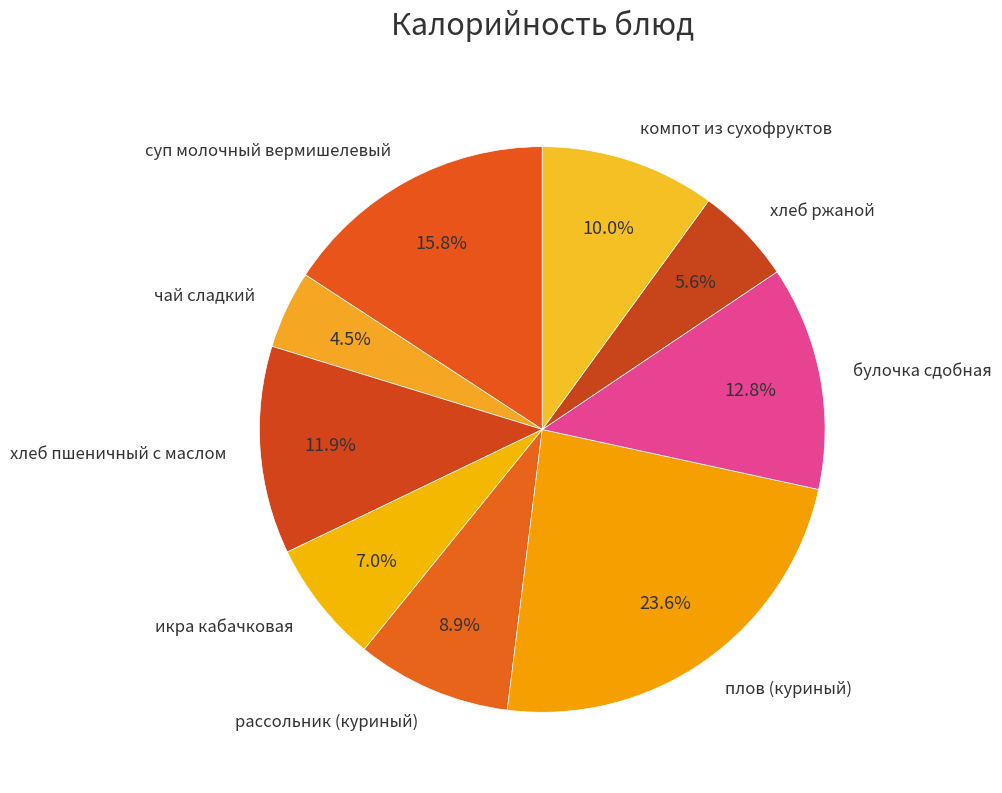

Does any single category account for the majority?

No